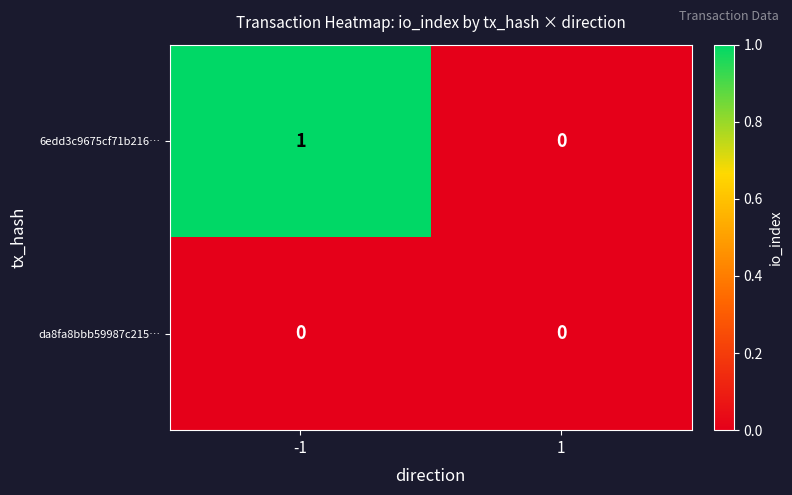

Reading left to right, list all the values displayed in this chart.

6edd3c9675cf71b216…: 1	0
da8fa8bbb59987c215…: 0	0